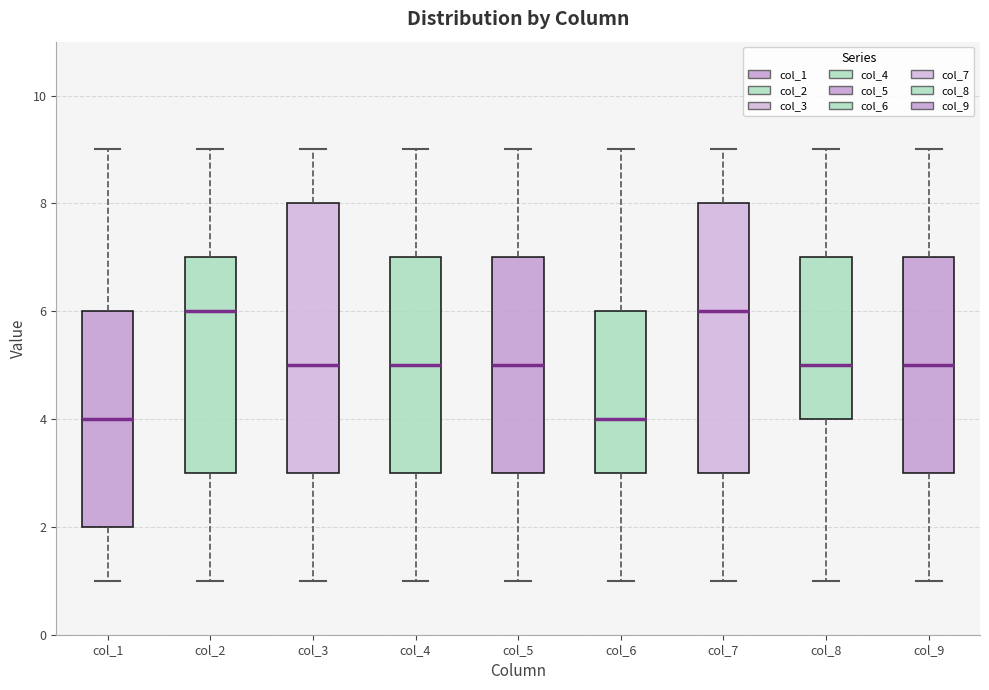

Reading left to right, transcribe this box plot: for each box, give where its median line is, the range the box spans, and where its two whiskers end, as read against the y-axis. The values are not printed on the chart, so give them approximately, as read against the axis.

col_1: median 4, box 2 to 6, whiskers 1 to 9
col_2: median 6, box 3 to 7, whiskers 1 to 9
col_3: median 5, box 3 to 8, whiskers 1 to 9
col_4: median 5, box 3 to 7, whiskers 1 to 9
col_5: median 5, box 3 to 7, whiskers 1 to 9
col_6: median 4, box 3 to 6, whiskers 1 to 9
col_7: median 6, box 3 to 8, whiskers 1 to 9
col_8: median 5, box 4 to 7, whiskers 1 to 9
col_9: median 5, box 3 to 7, whiskers 1 to 9